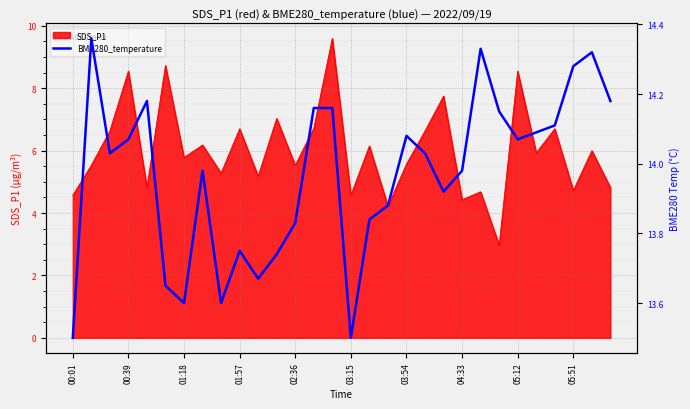

What is the average value?

14.0